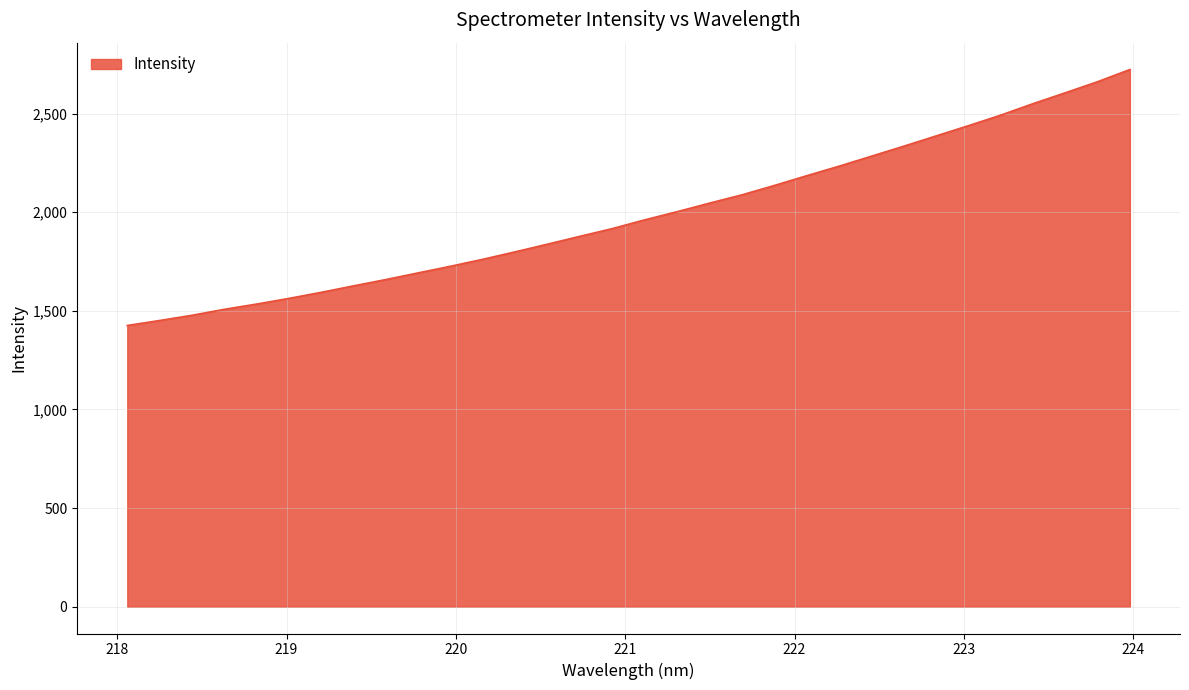

Does the chart have visible grid lines?

Yes